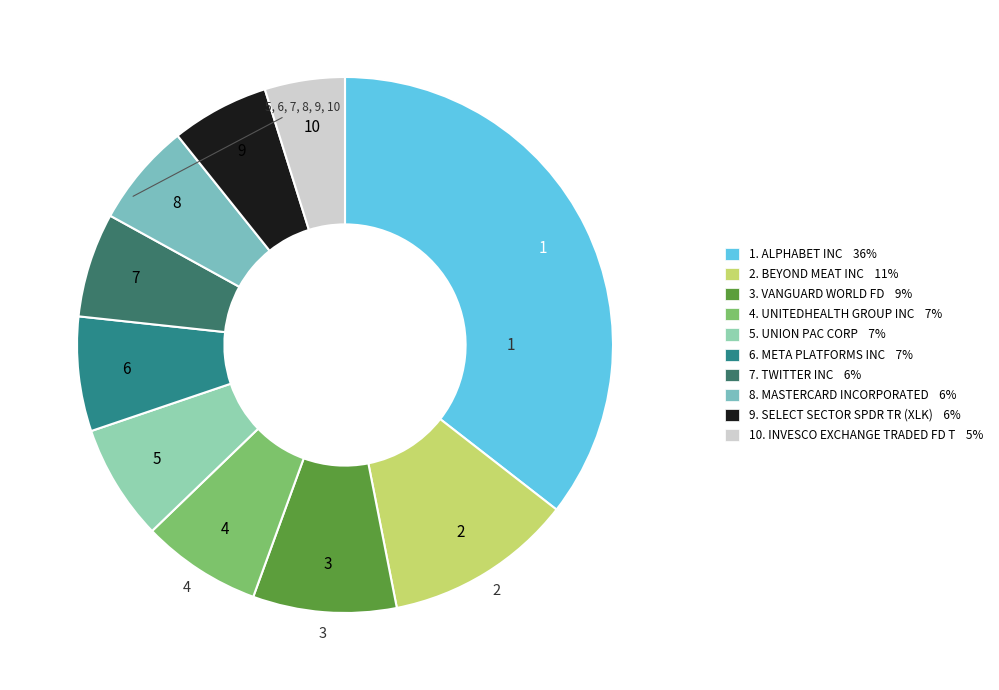

To the nearest percent, what is the average slice percentage?

10%